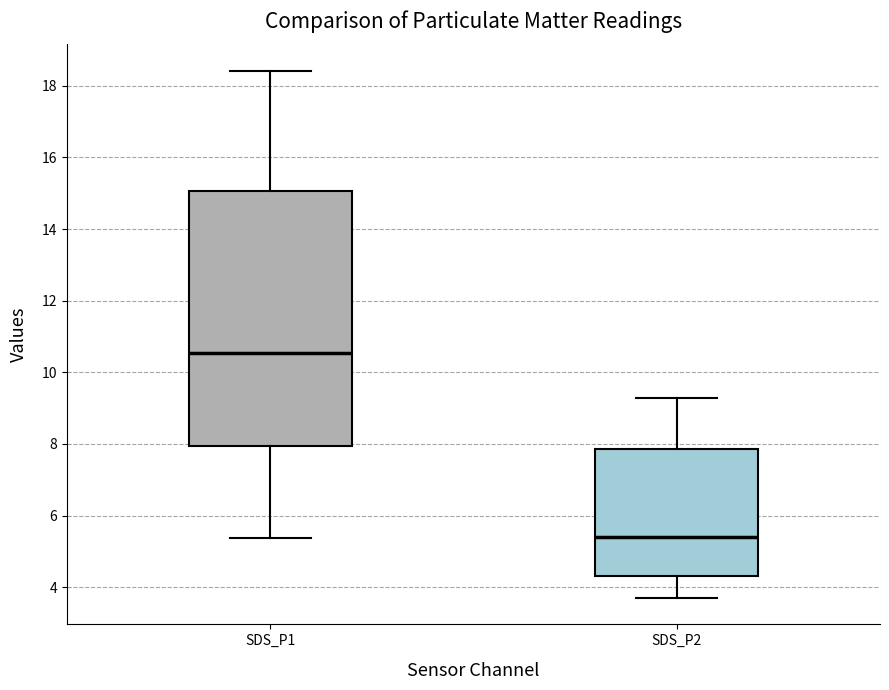

Which box is the tallest, from its lower edge to its upper edge?

SDS_P1